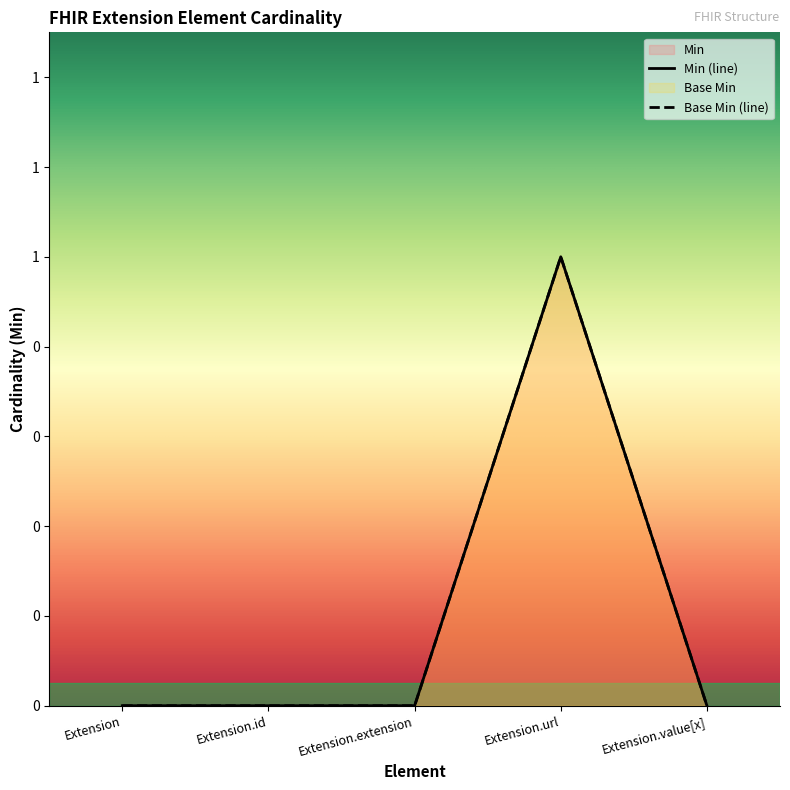

True or false: Min has a value of 0 at Extension.

False